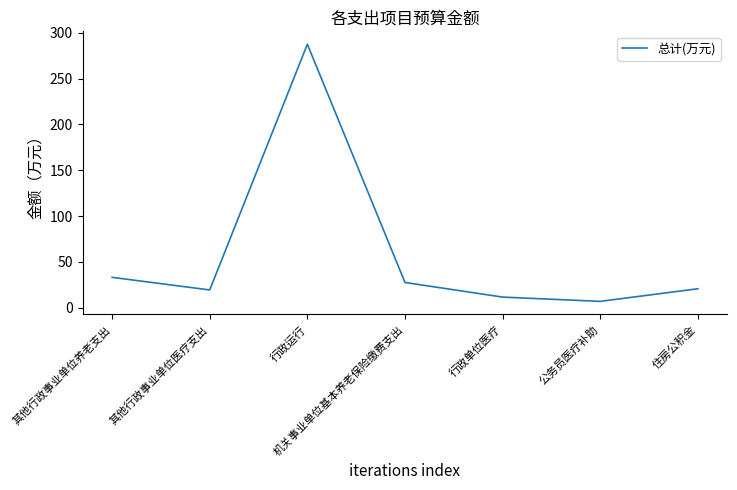

What value does the data have at 其他行政事业单位医疗支出?

19.3